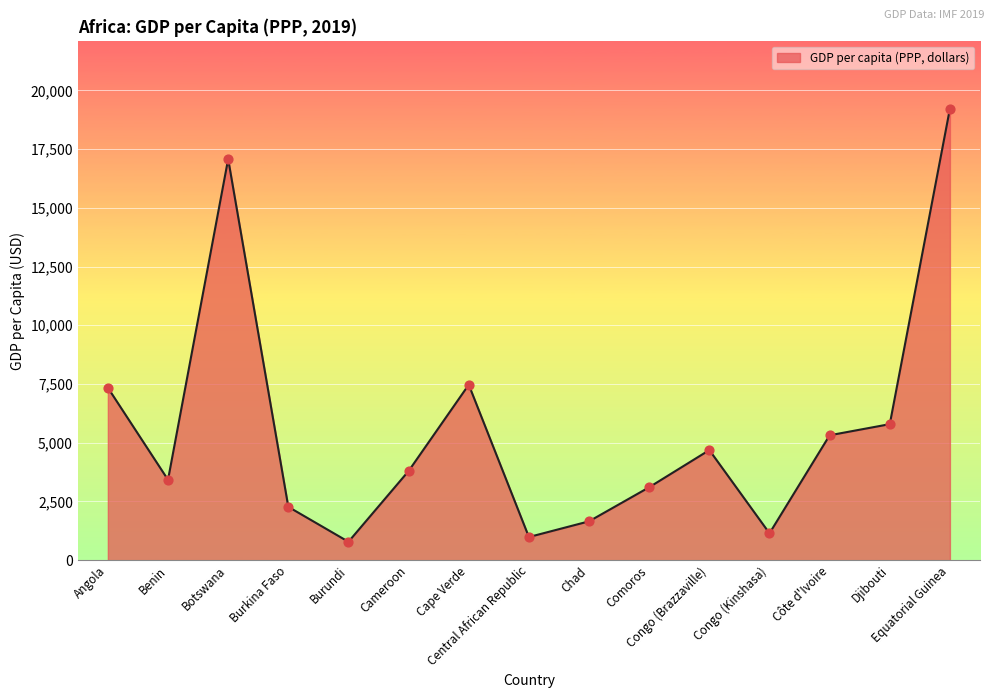

Approximately how many times larger is the value at Congo (Kinshasa) compared to Equatorial Guinea?

0.1